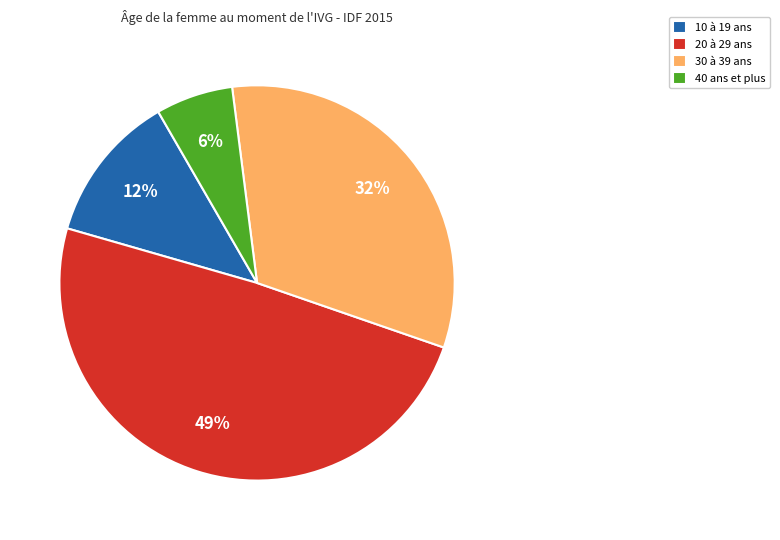

Do 30 à 39 ans and 10 à 19 ans together represent more than half of the pie?

No